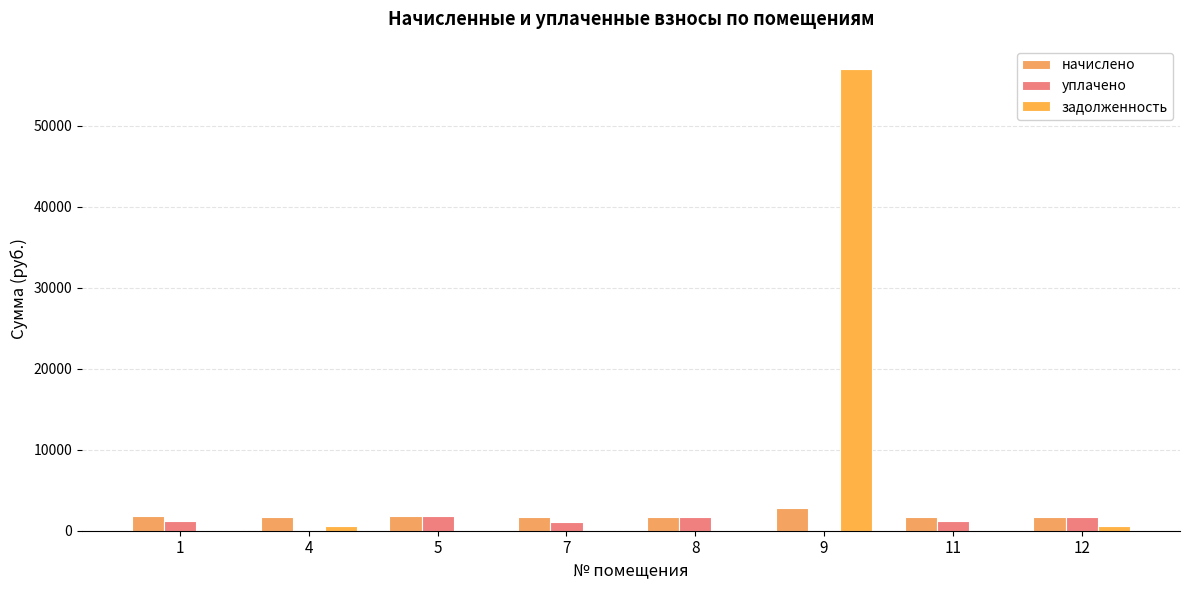

Which series has the largest range (max minus min)?

задолженность